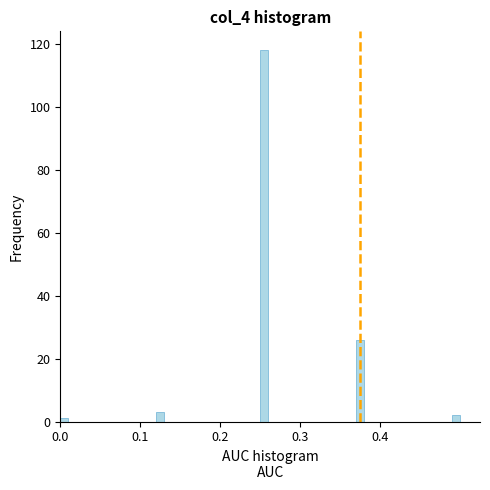

Read against the x-axis, roughly where is the centre of the tallest bar?

0.26